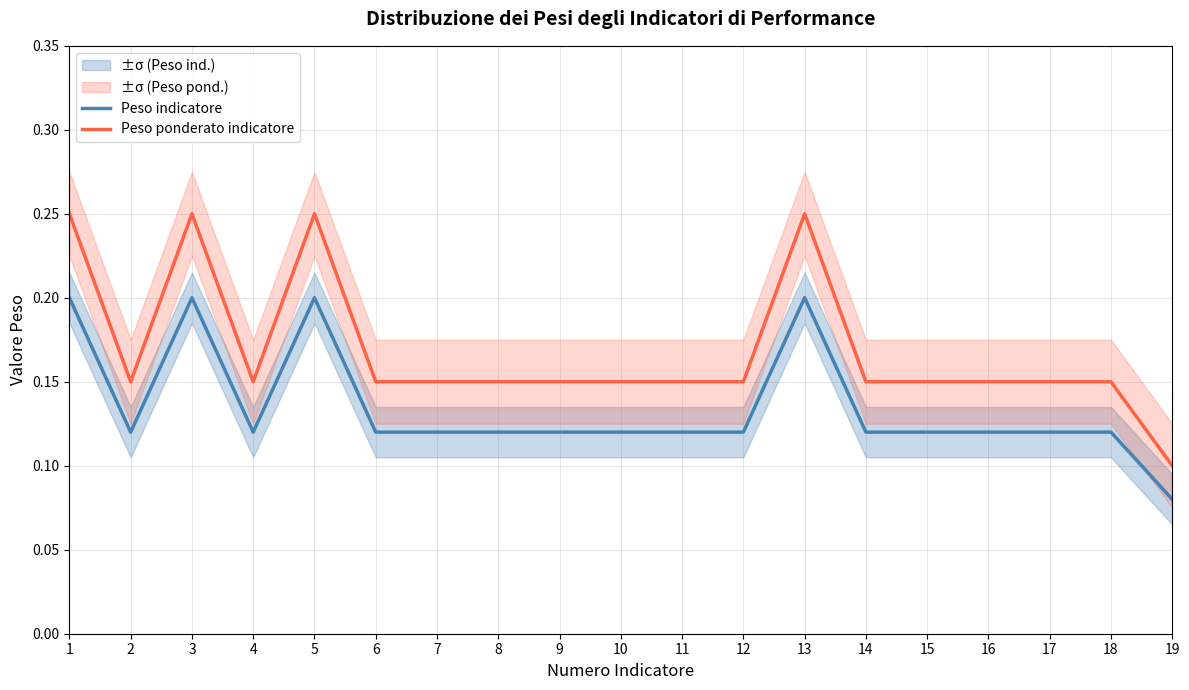

Rank the categories by Peso ponderato indicatore value from lowest to highest.

19, 2, 4, 6, 7, 8, 9, 10, 11, 12, 14, 15, 16, 17, 18, 1, 3, 5, 13